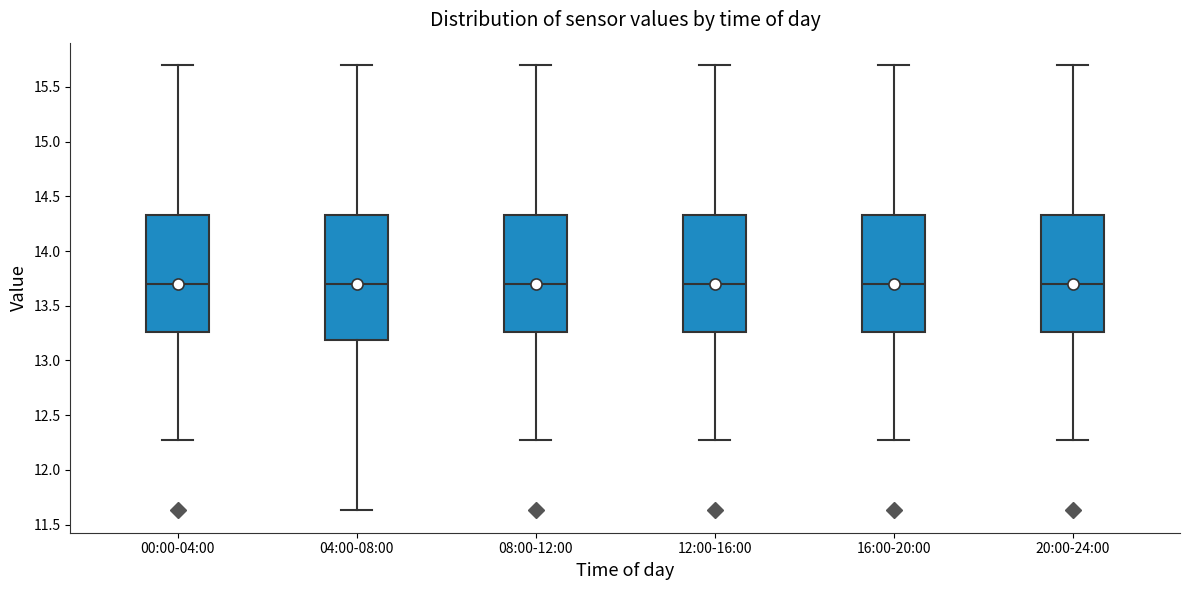

Reading left to right, read every box against the y-axis: the position of its median line, the range the box covers, and the ends of its whiskers. The values are not printed on the chart, so give them approximately, as read against the axis.

00:00-04:00: median 13.70, box 13.25 to 14.35, whiskers 12.25 to 15.70
04:00-08:00: median 13.70, box 13.20 to 14.35, whiskers 11.65 to 15.70
08:00-12:00: median 13.70, box 13.25 to 14.35, whiskers 12.25 to 15.70
12:00-16:00: median 13.70, box 13.25 to 14.35, whiskers 12.25 to 15.70
16:00-20:00: median 13.70, box 13.25 to 14.35, whiskers 12.25 to 15.70
20:00-24:00: median 13.70, box 13.25 to 14.35, whiskers 12.25 to 15.70